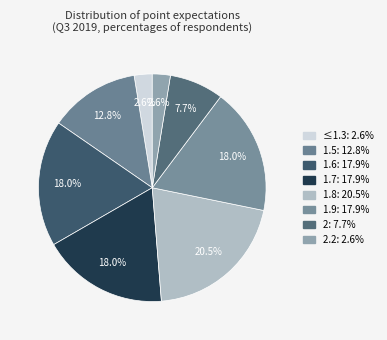

How many segments does this pie chart have?

8